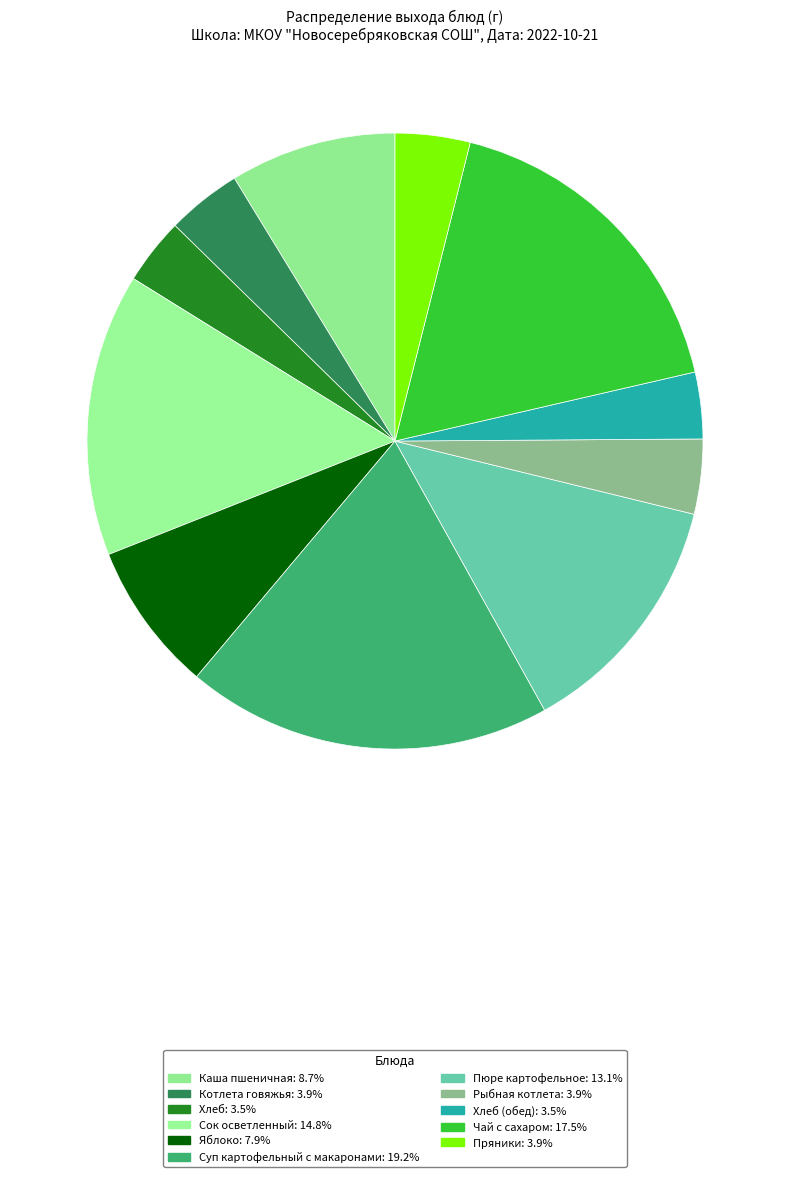

Rank the categories by value from highest to lowest.

Суп картофельный с макаронами, Чай с сахаром, Сок осветленный, Пюре картофельное, Каша пшеничная, Яблоко, Котлета говяжья, Рыбная котлета, Пряники, Хлеб, Хлеб (обед)